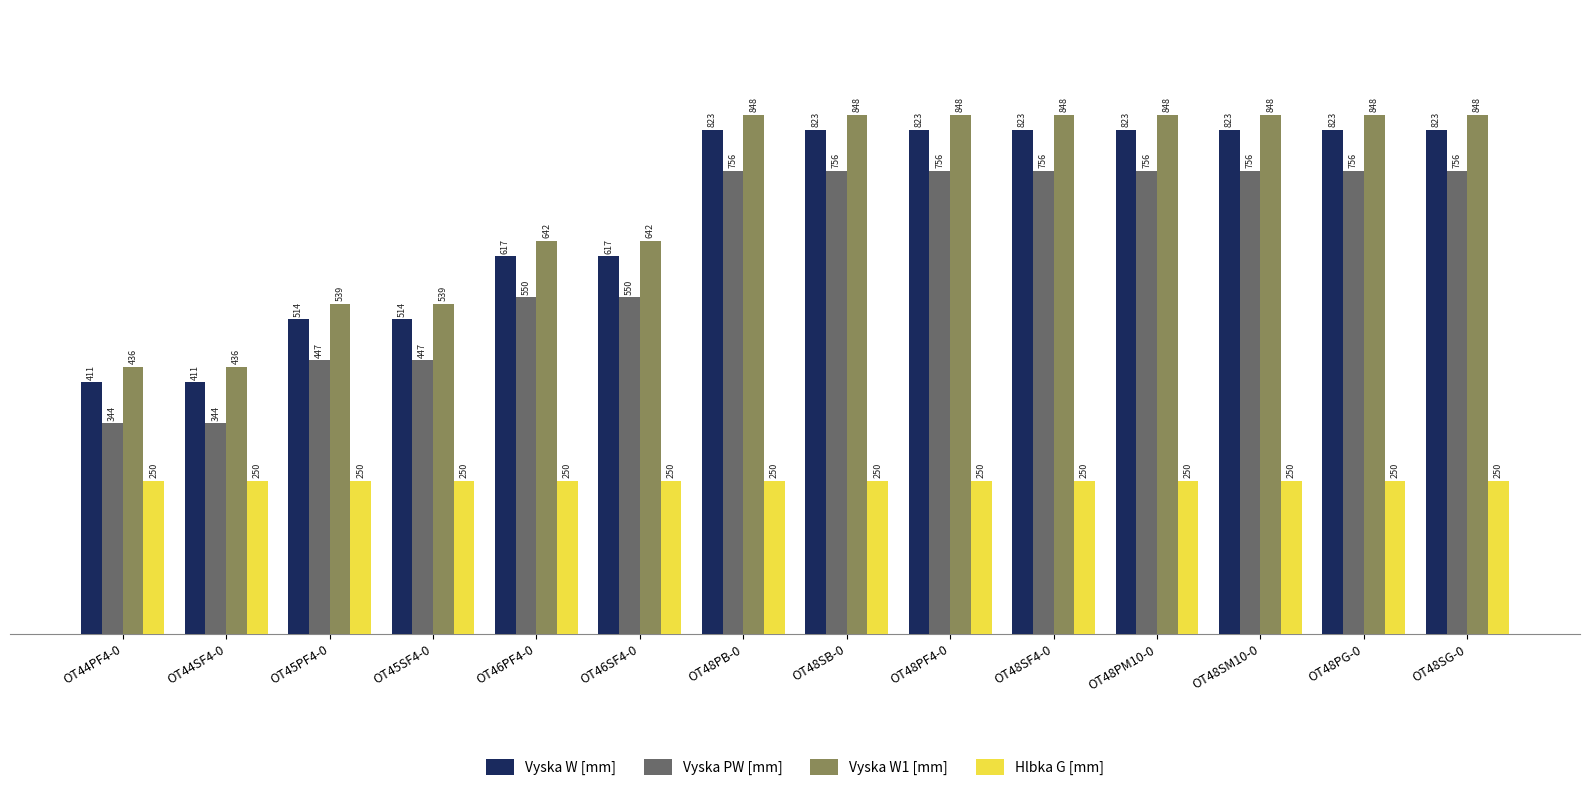

The value of Vyska PW [mm] at OT48SM10-0 is 756. True or false?

True